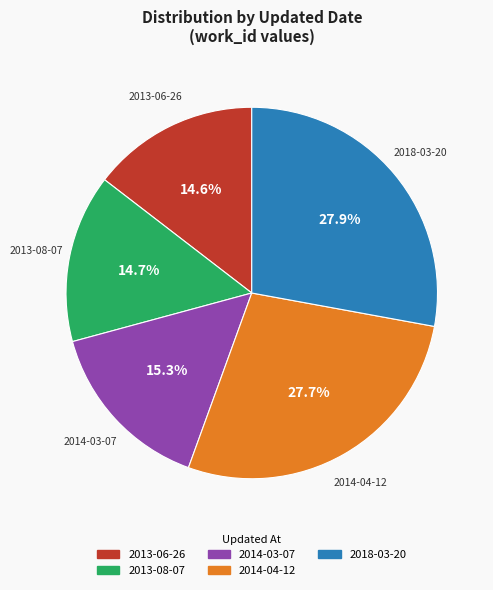

What is the total percentage of 2014-04-12 and 2013-08-07?

42.3%